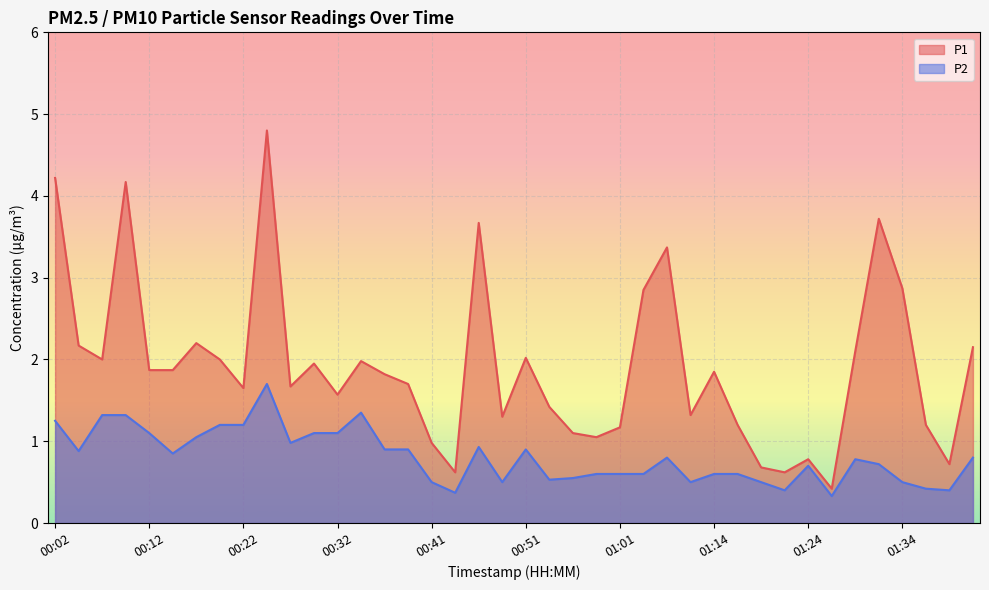

Between 01:31 and 01:16, which is larger?

01:31